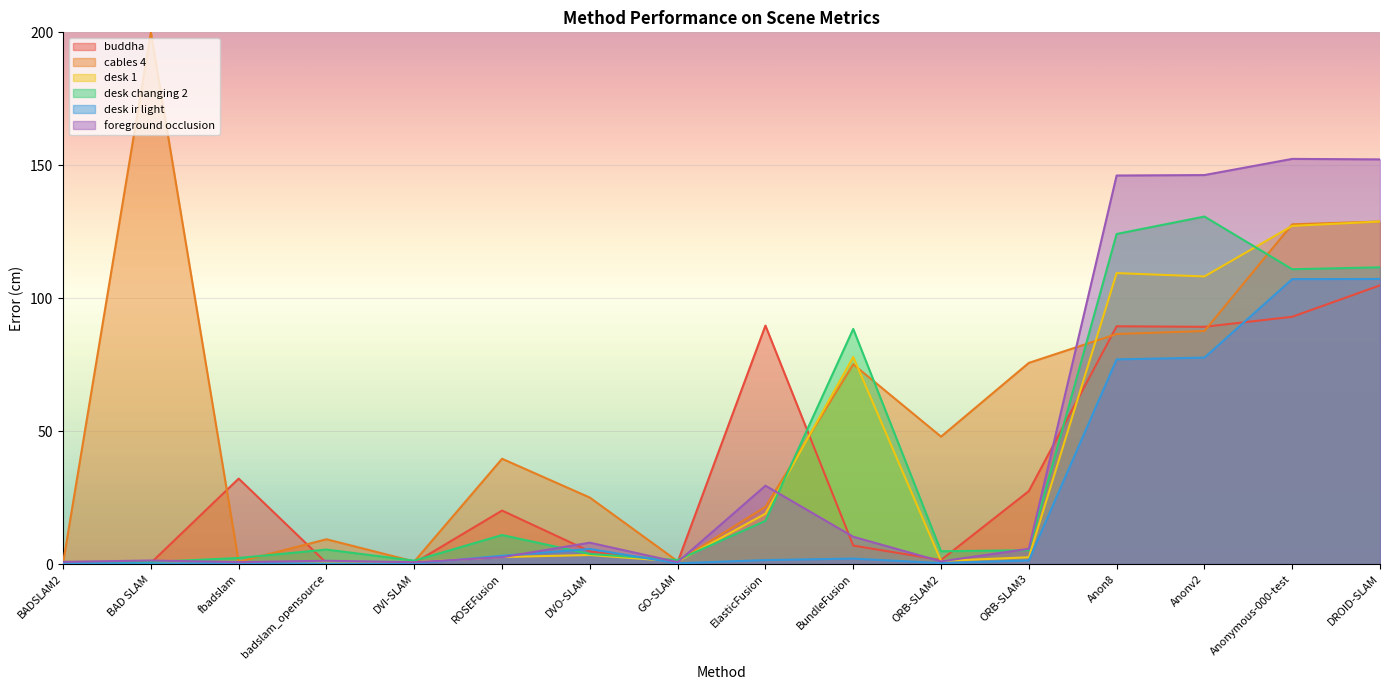

At how many categories does at least one series exceed 139?

5